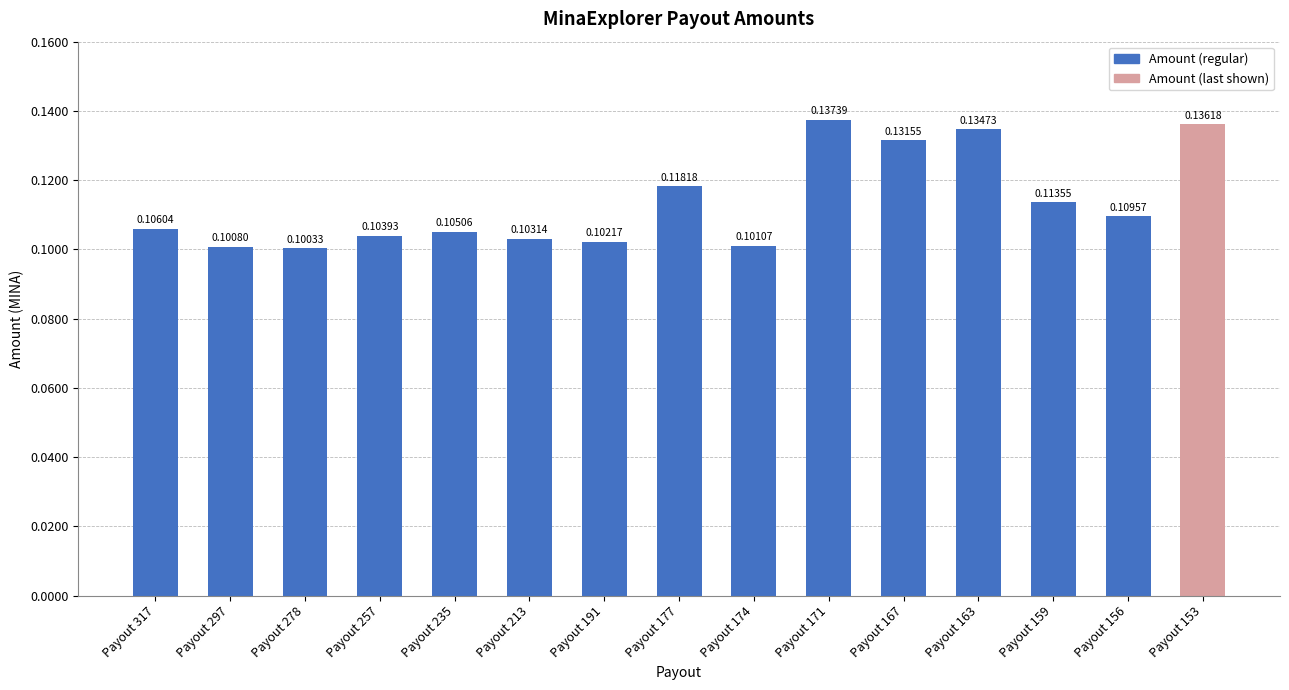

List the labels in order of value, smallest first.

Payout 278, Payout 297, Payout 174, Payout 191, Payout 213, Payout 257, Payout 235, Payout 317, Payout 156, Payout 159, Payout 177, Payout 167, Payout 163, Payout 153, Payout 171